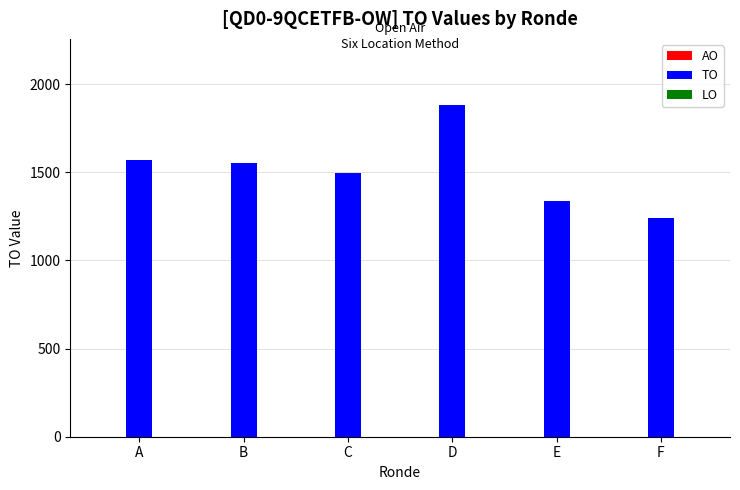

How many bars are there in total?

6